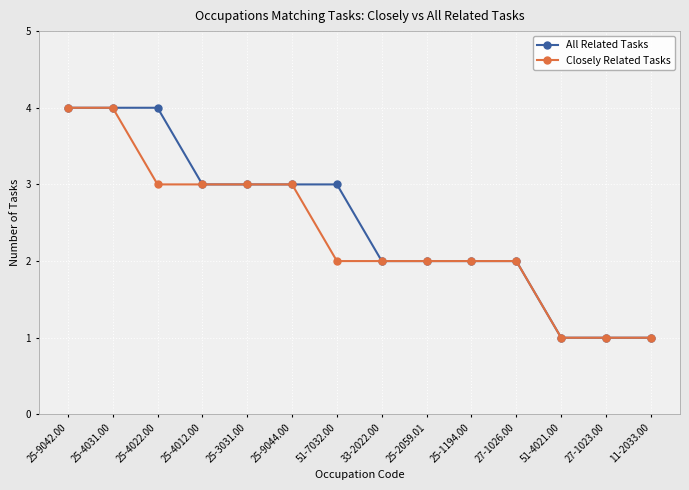

Which series changed the most between 25-4022.00 and 25-4012.00?

All Related Tasks